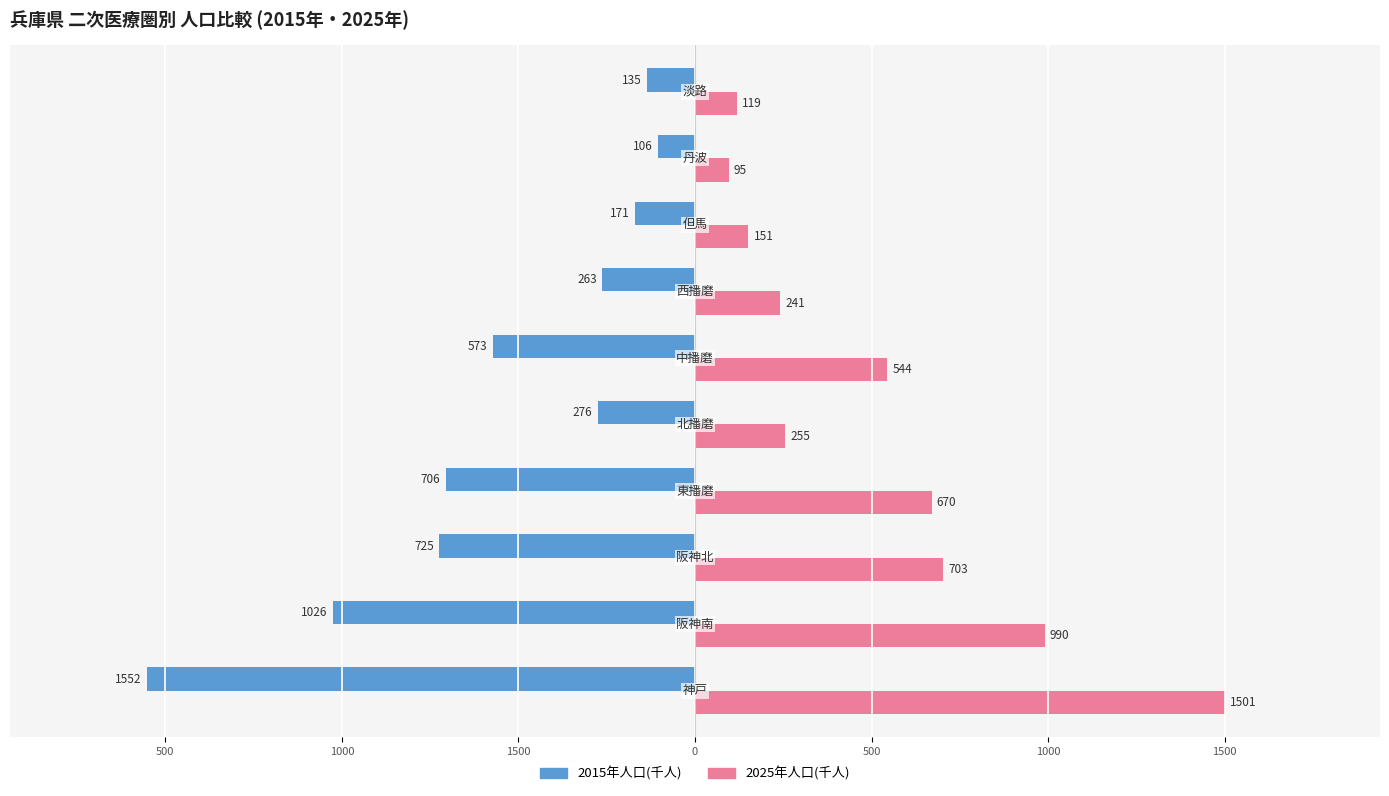

What are all the series names shown in the legend?

2015年人口(千人), 2025年人口(千人)